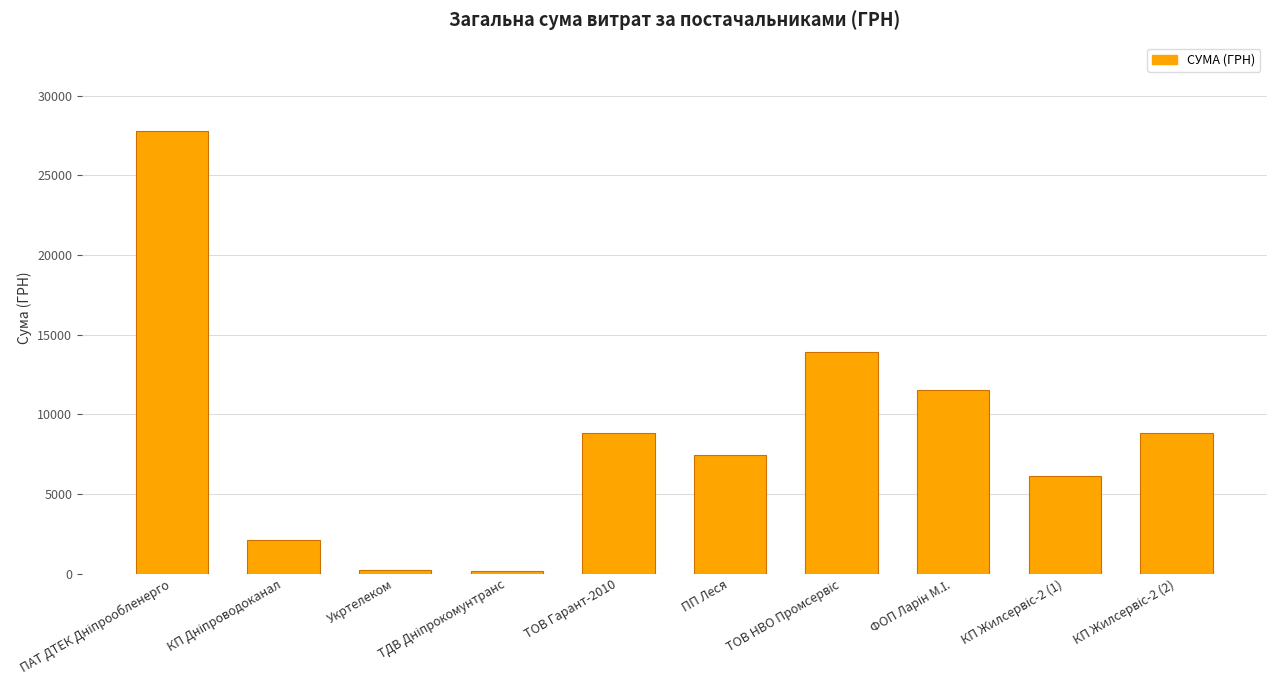

What is the greatest value displayed?

27769.3